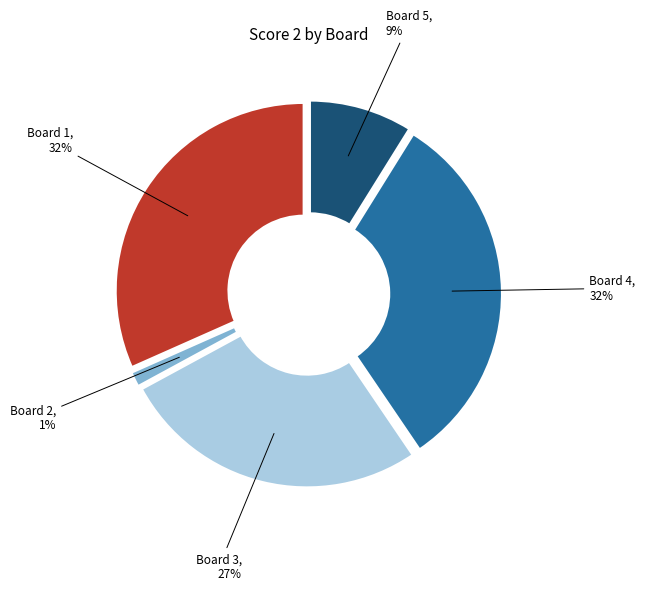

Does Board 4, 32% represent more than half of the total?

No